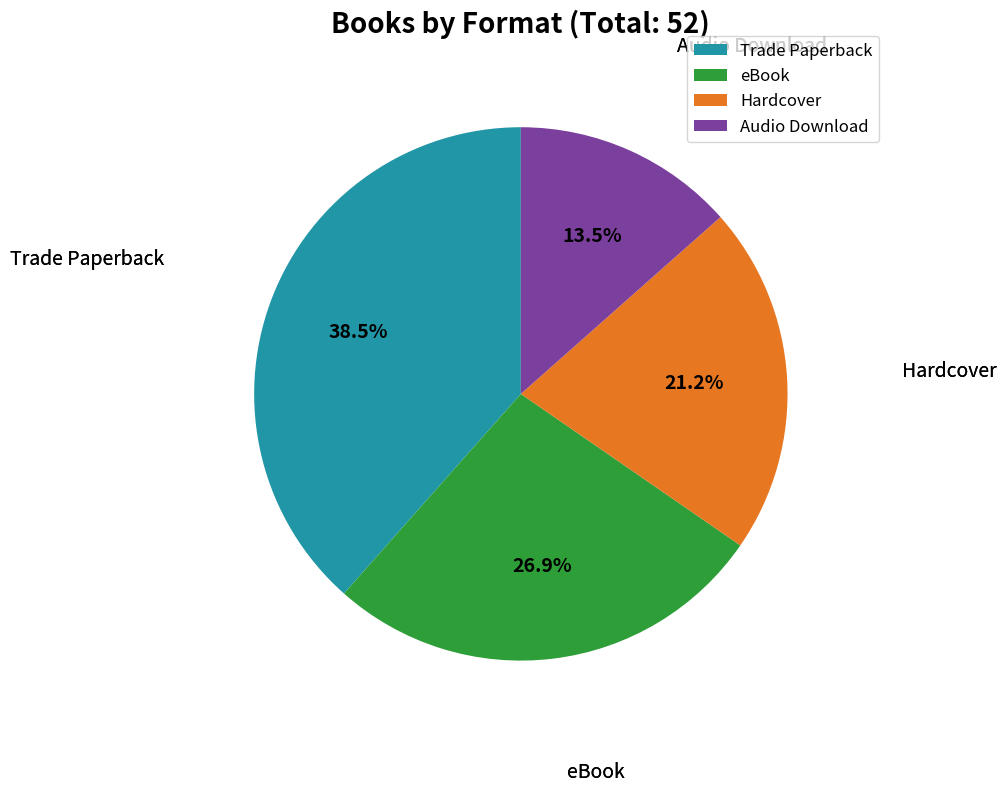

Is it true that Trade Paperback is 47% of the pie?

False